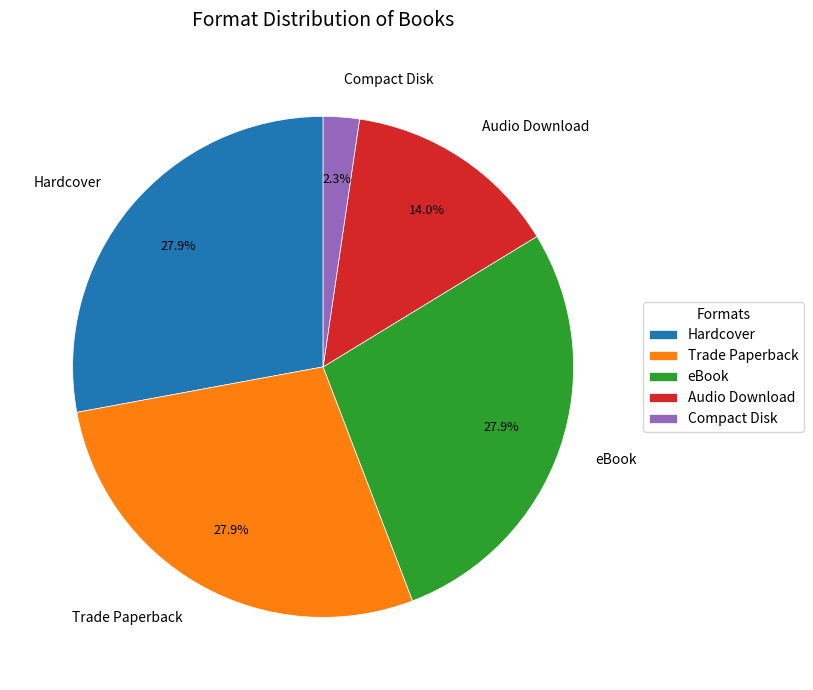

Combined, do Hardcover and Trade Paperback account for over 50%?

Yes